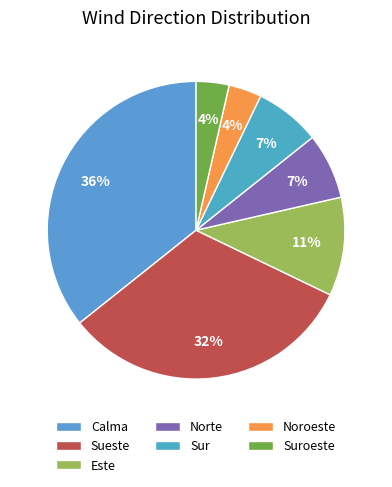

Does Sueste account for over 50% of the chart?

No